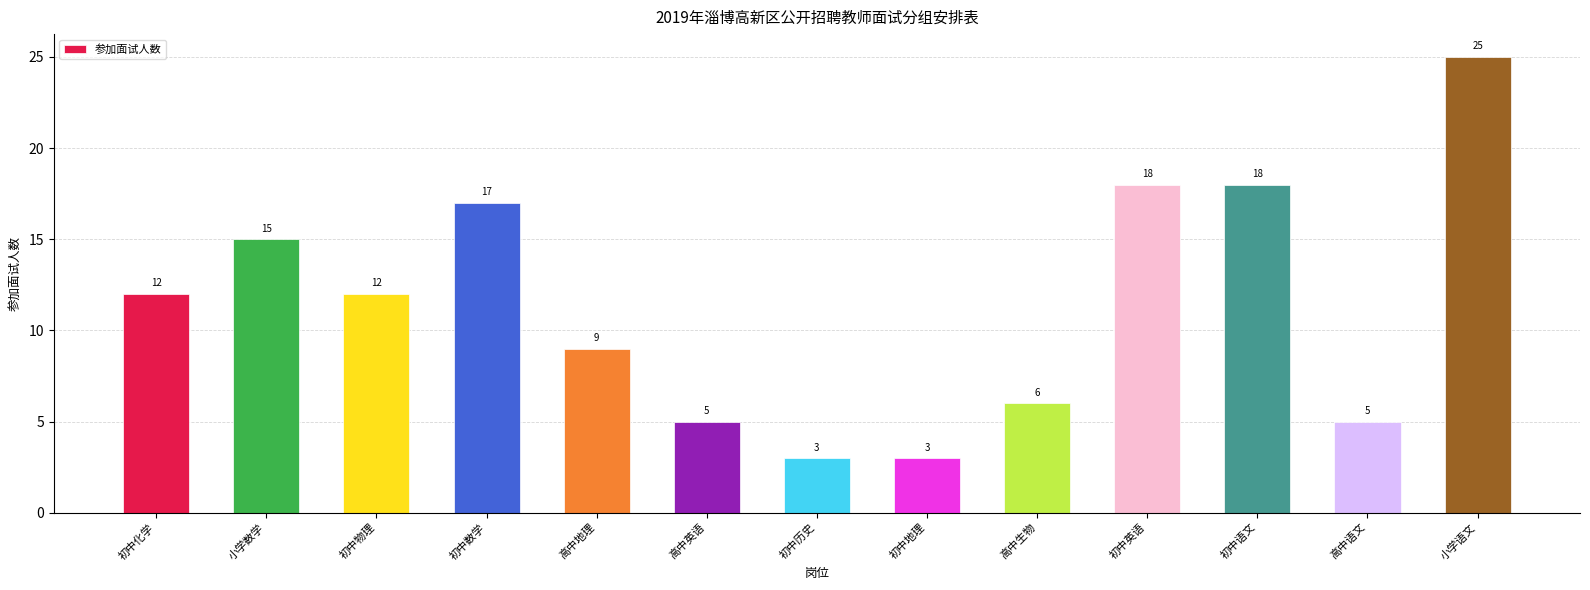

Which label corresponds to the largest value in the chart?

小学语文